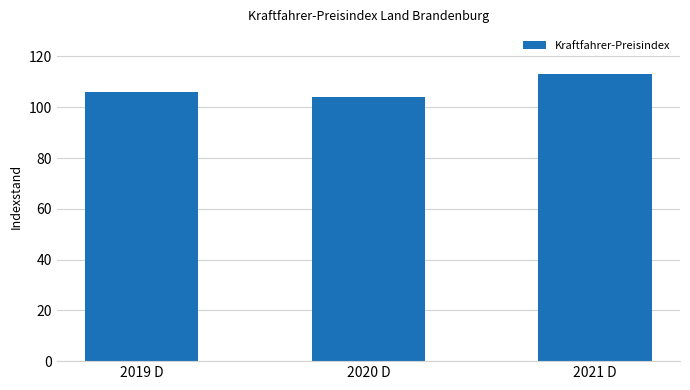

Read the value at 2021 D.

113.0